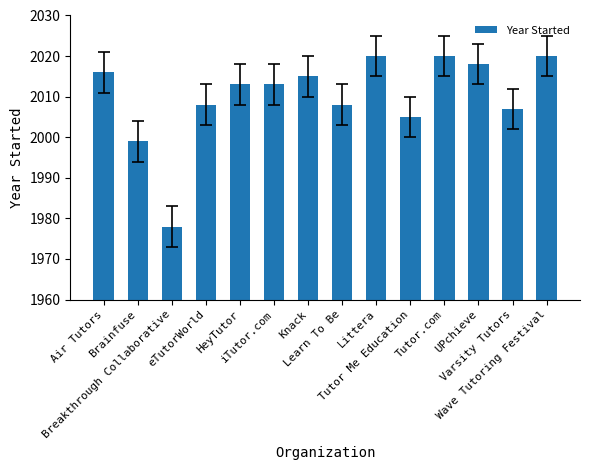

Between Wave Tutoring Festival and Varsity Tutors, which is larger?

Wave Tutoring Festival